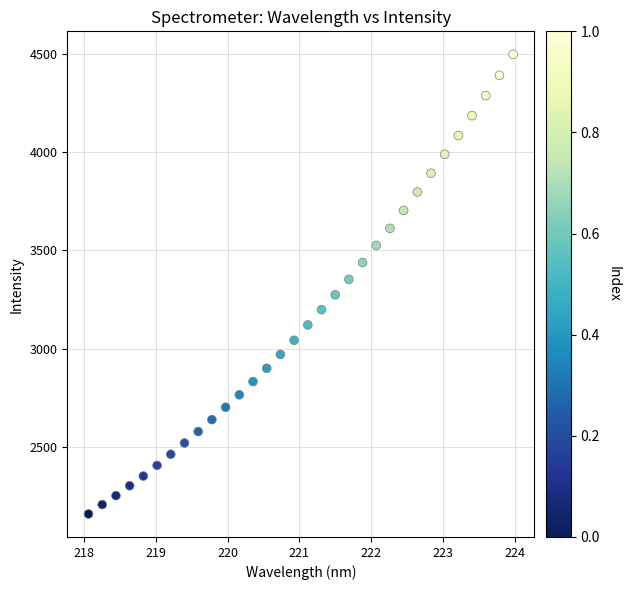

What is the range of X values (max minus min)?

5.9